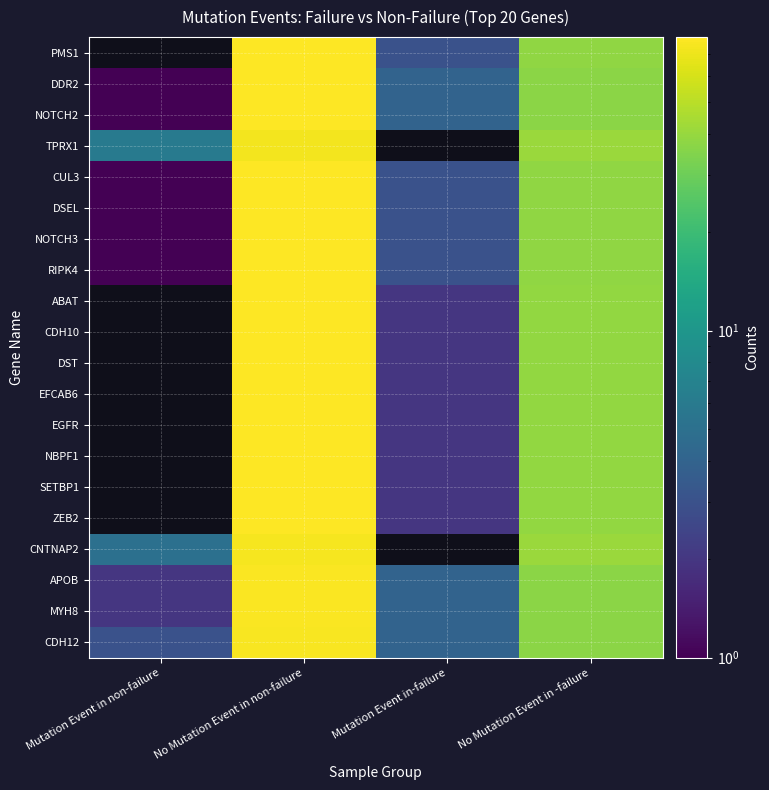

Reading left to right, what are all the values shown in this chart?

PMS1: Mutation Event in non-failure=0	No Mutation Event in non-failure=79	Mutation Event in-failure=3	No Mutation Event in -failure=38
DDR2: Mutation Event in non-failure=1	No Mutation Event in non-failure=78	Mutation Event in-failure=4	No Mutation Event in -failure=37
NOTCH2: Mutation Event in non-failure=1	No Mutation Event in non-failure=78	Mutation Event in-failure=4	No Mutation Event in -failure=37
TPRX1: Mutation Event in non-failure=6	No Mutation Event in non-failure=73	Mutation Event in-failure=0	No Mutation Event in -failure=41
CUL3: Mutation Event in non-failure=1	No Mutation Event in non-failure=78	Mutation Event in-failure=3	No Mutation Event in -failure=38
DSEL: Mutation Event in non-failure=1	No Mutation Event in non-failure=78	Mutation Event in-failure=3	No Mutation Event in -failure=38
NOTCH3: Mutation Event in non-failure=1	No Mutation Event in non-failure=78	Mutation Event in-failure=3	No Mutation Event in -failure=38
RIPK4: Mutation Event in non-failure=1	No Mutation Event in non-failure=78	Mutation Event in-failure=3	No Mutation Event in -failure=38
ABAT: Mutation Event in non-failure=0	No Mutation Event in non-failure=79	Mutation Event in-failure=2	No Mutation Event in -failure=39
CDH10: Mutation Event in non-failure=0	No Mutation Event in non-failure=79	Mutation Event in-failure=2	No Mutation Event in -failure=39
DST: Mutation Event in non-failure=0	No Mutation Event in non-failure=79	Mutation Event in-failure=2	No Mutation Event in -failure=39
EFCAB6: Mutation Event in non-failure=0	No Mutation Event in non-failure=79	Mutation Event in-failure=2	No Mutation Event in -failure=39
EGFR: Mutation Event in non-failure=0	No Mutation Event in non-failure=79	Mutation Event in-failure=2	No Mutation Event in -failure=39
NBPF1: Mutation Event in non-failure=0	No Mutation Event in non-failure=79	Mutation Event in-failure=2	No Mutation Event in -failure=39
SETBP1: Mutation Event in non-failure=0	No Mutation Event in non-failure=79	Mutation Event in-failure=2	No Mutation Event in -failure=39
ZEB2: Mutation Event in non-failure=0	No Mutation Event in non-failure=79	Mutation Event in-failure=2	No Mutation Event in -failure=39
CNTNAP2: Mutation Event in non-failure=5	No Mutation Event in non-failure=74	Mutation Event in-failure=0	No Mutation Event in -failure=41
APOB: Mutation Event in non-failure=2	No Mutation Event in non-failure=77	Mutation Event in-failure=4	No Mutation Event in -failure=37
MYH8: Mutation Event in non-failure=2	No Mutation Event in non-failure=77	Mutation Event in-failure=4	No Mutation Event in -failure=37
CDH12: Mutation Event in non-failure=3	No Mutation Event in non-failure=76	Mutation Event in-failure=4	No Mutation Event in -failure=37